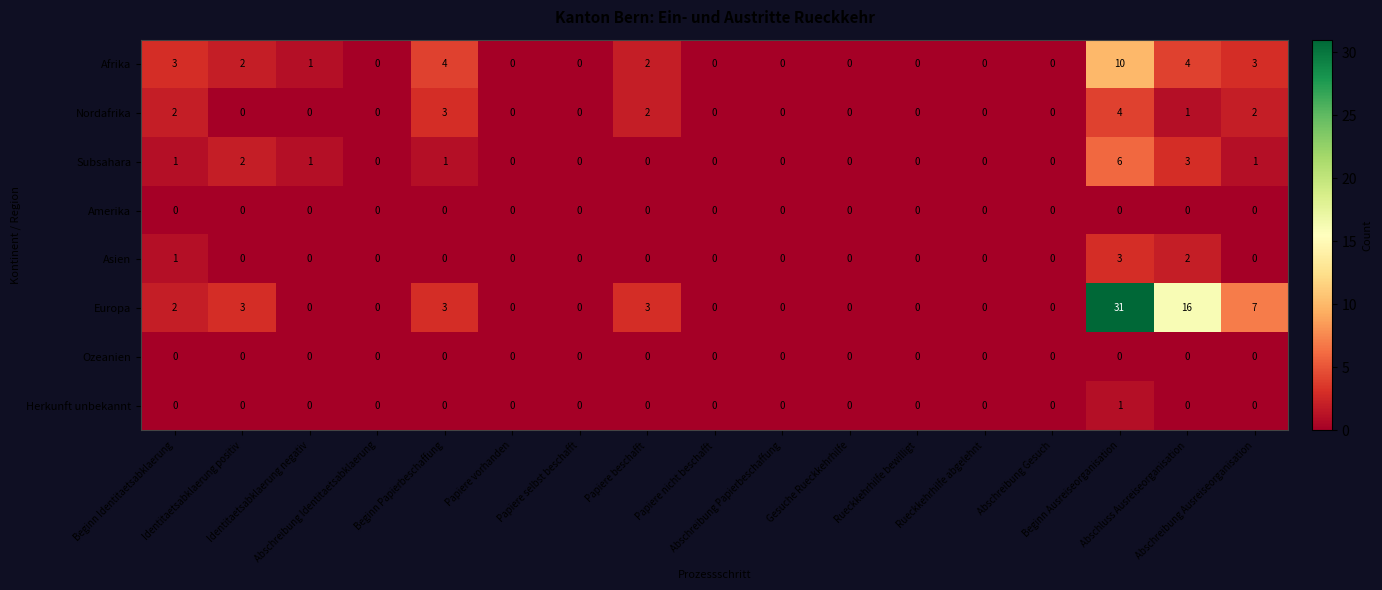

Which series has the largest total across all categories?

Europa